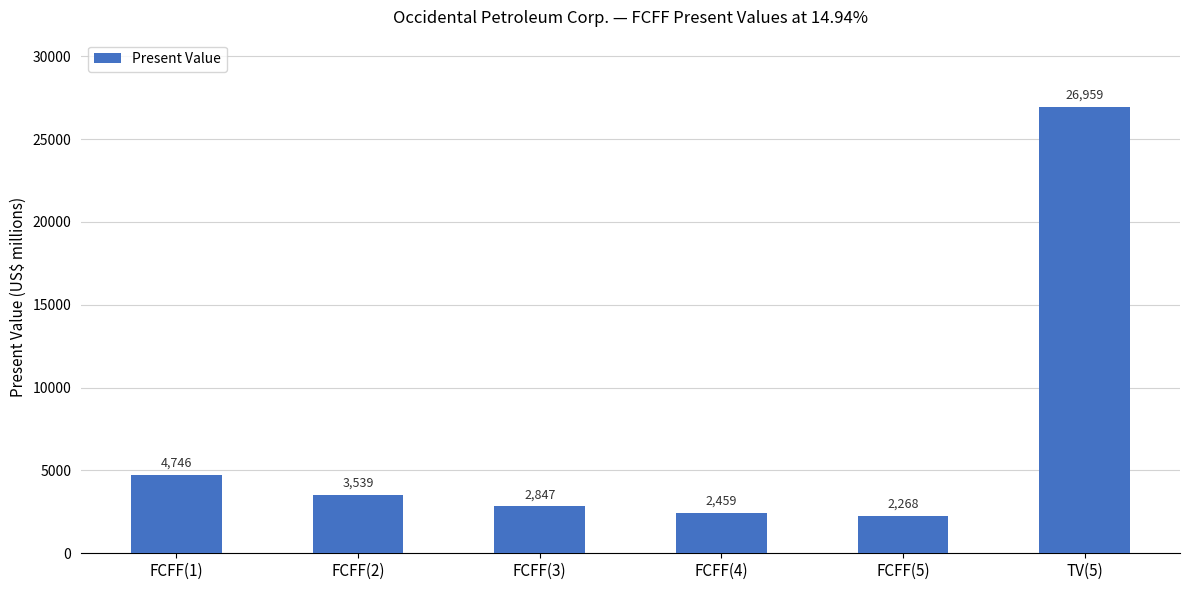

What is the difference between the values at FCFF(4) and FCFF(3)?

388